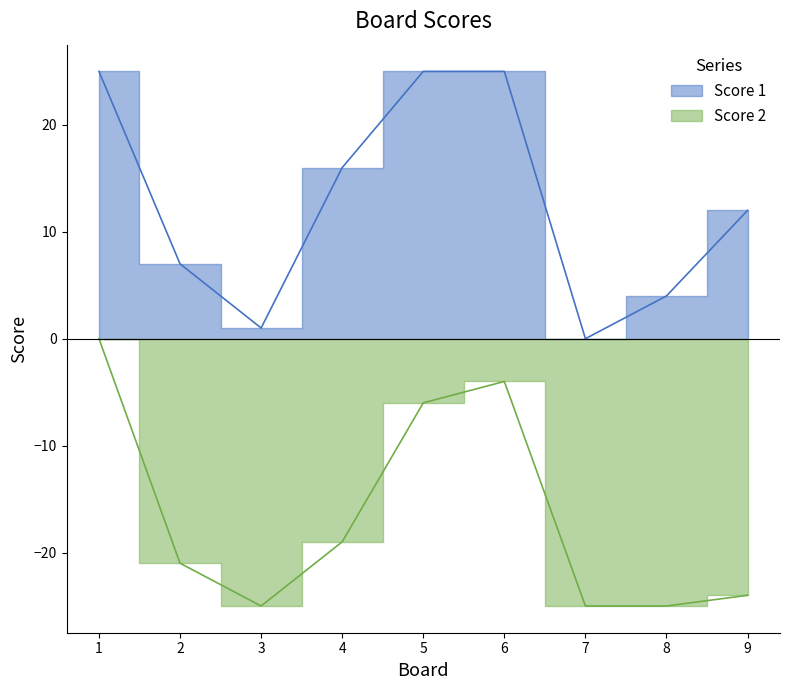

Where is the first local minimum for Score 2?

3